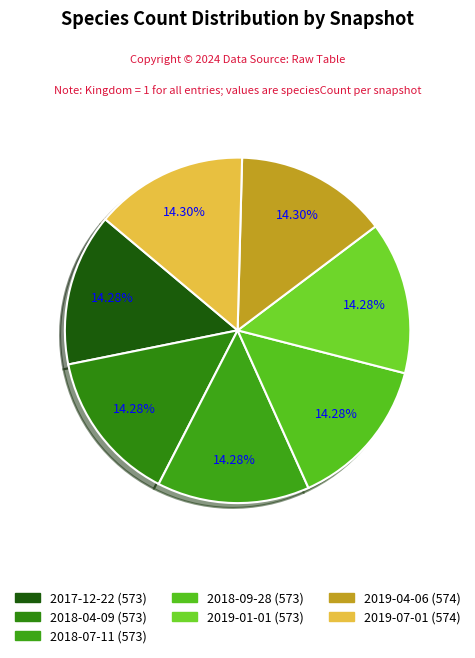

Which category has the biggest portion of the pie?

574 (2019-04-06)